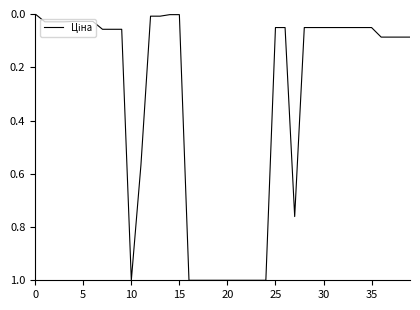

What is the greatest value displayed?

1.0